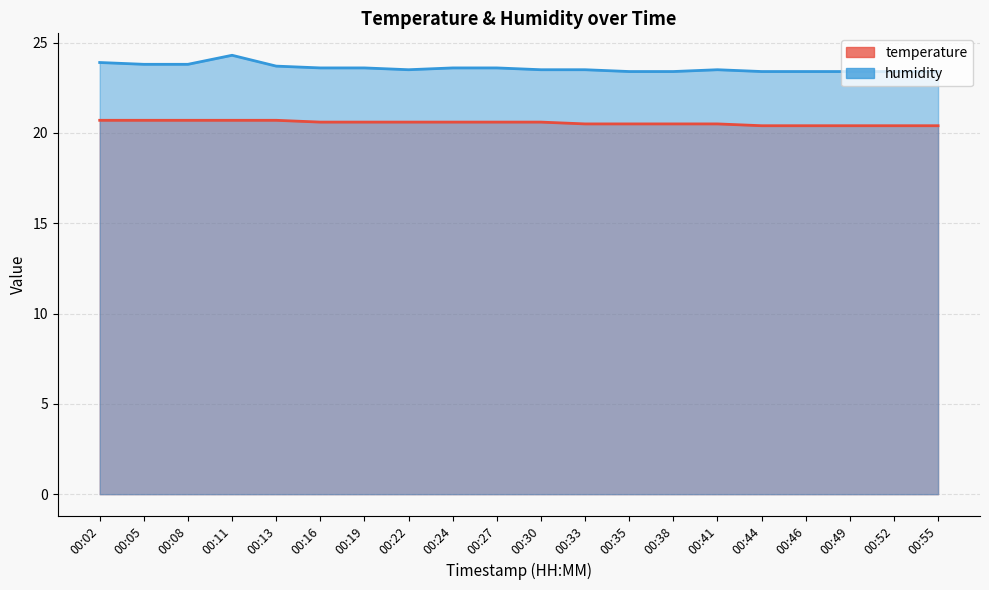

What is the sum of all temperature values?

411.1